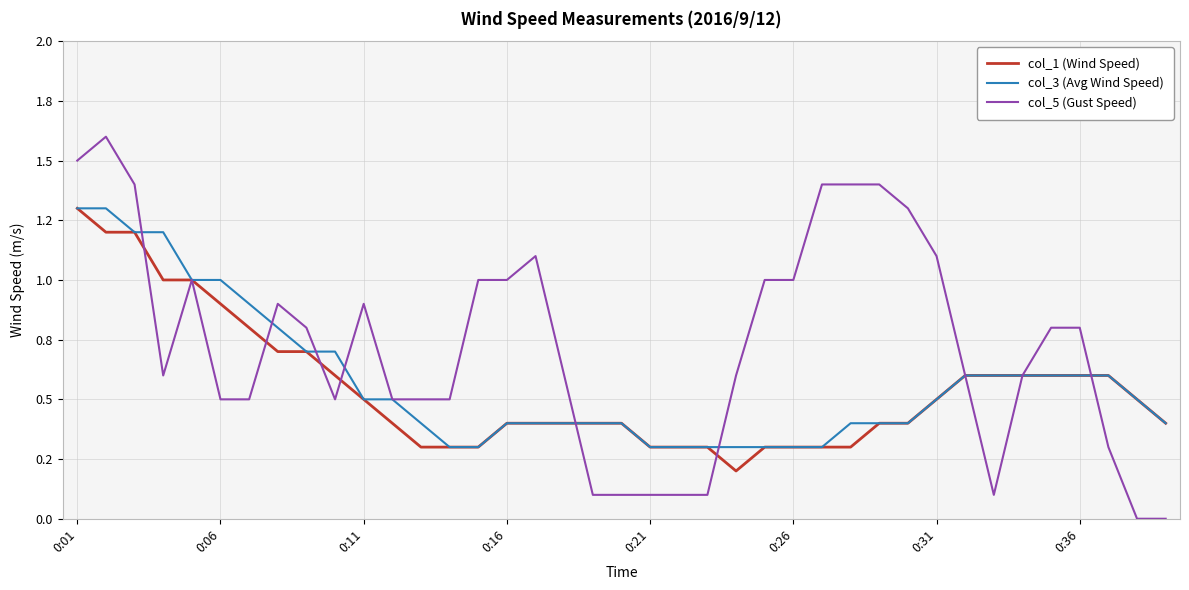

Reading left to right, extract all data points from this chart.

col_1 (Wind Speed): 1.3	1.2	1.2	1.0	1.0	0.9	0.8	0.7	0.7	0.6	0.5	0.4	0.3	0.3	0.3	0.4	0.4	0.4	0.4	0.4	0.3	0.3	0.3	0.2	0.3	0.3	0.3	0.3	0.4	0.4	0.5	0.6	0.6	0.6	0.6	0.6	0.6	0.5	0.4
col_3 (Avg Wind Speed): 1.3	1.3	1.2	1.2	1.0	1.0	0.9	0.8	0.7	0.7	0.5	0.5	0.4	0.3	0.3	0.4	0.4	0.4	0.4	0.4	0.3	0.3	0.3	0.3	0.3	0.3	0.3	0.4	0.4	0.4	0.5	0.6	0.6	0.6	0.6	0.6	0.6	0.5	0.4
col_5 (Gust Speed): 1.5	1.6	1.4	0.6	1.0	0.5	0.5	0.9	0.8	0.5	0.9	0.5	0.5	0.5	1.0	1.0	1.1	0.6	0.1	0.1	0.1	0.1	0.1	0.6	1.0	1.0	1.4	1.4	1.4	1.3	1.1	0.6	0.1	0.6	0.8	0.8	0.3	0.0	0.0